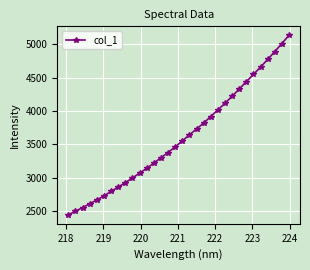

What is the maximum value shown in the chart?

5132.8